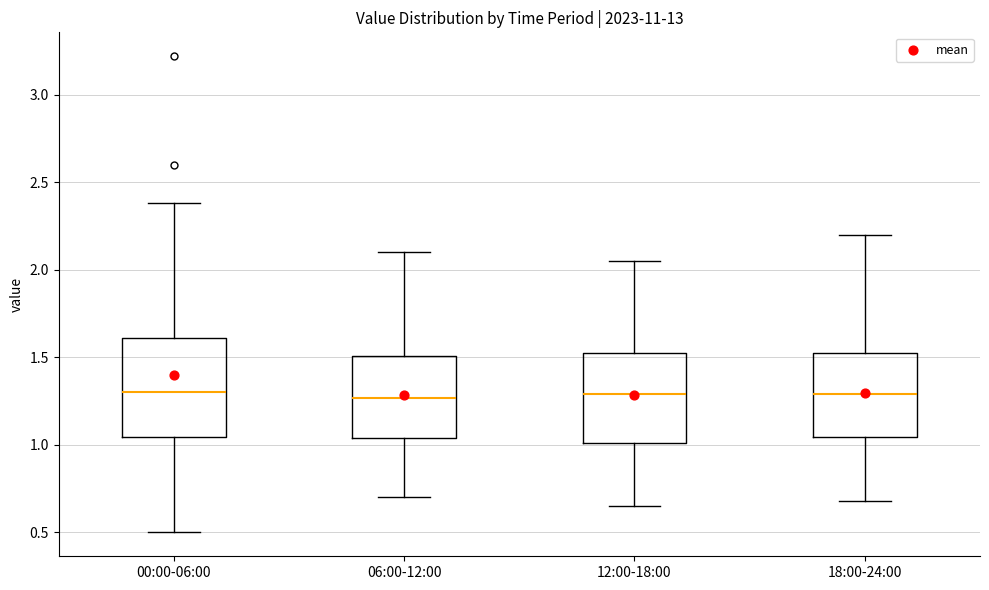

Reading left to right, read every box against the y-axis: the position of its median line, the range the box covers, and the ends of its whiskers. The values are not printed on the chart, so give them approximately, as read against the axis.

00:00-06:00: median 1.30, box 1.05 to 1.60, whiskers 0.50 to 2.40
06:00-12:00: median 1.25, box 1.05 to 1.50, whiskers 0.70 to 2.10
12:00-18:00: median 1.30, box 1.00 to 1.55, whiskers 0.65 to 2.05
18:00-24:00: median 1.30, box 1.05 to 1.55, whiskers 0.70 to 2.20